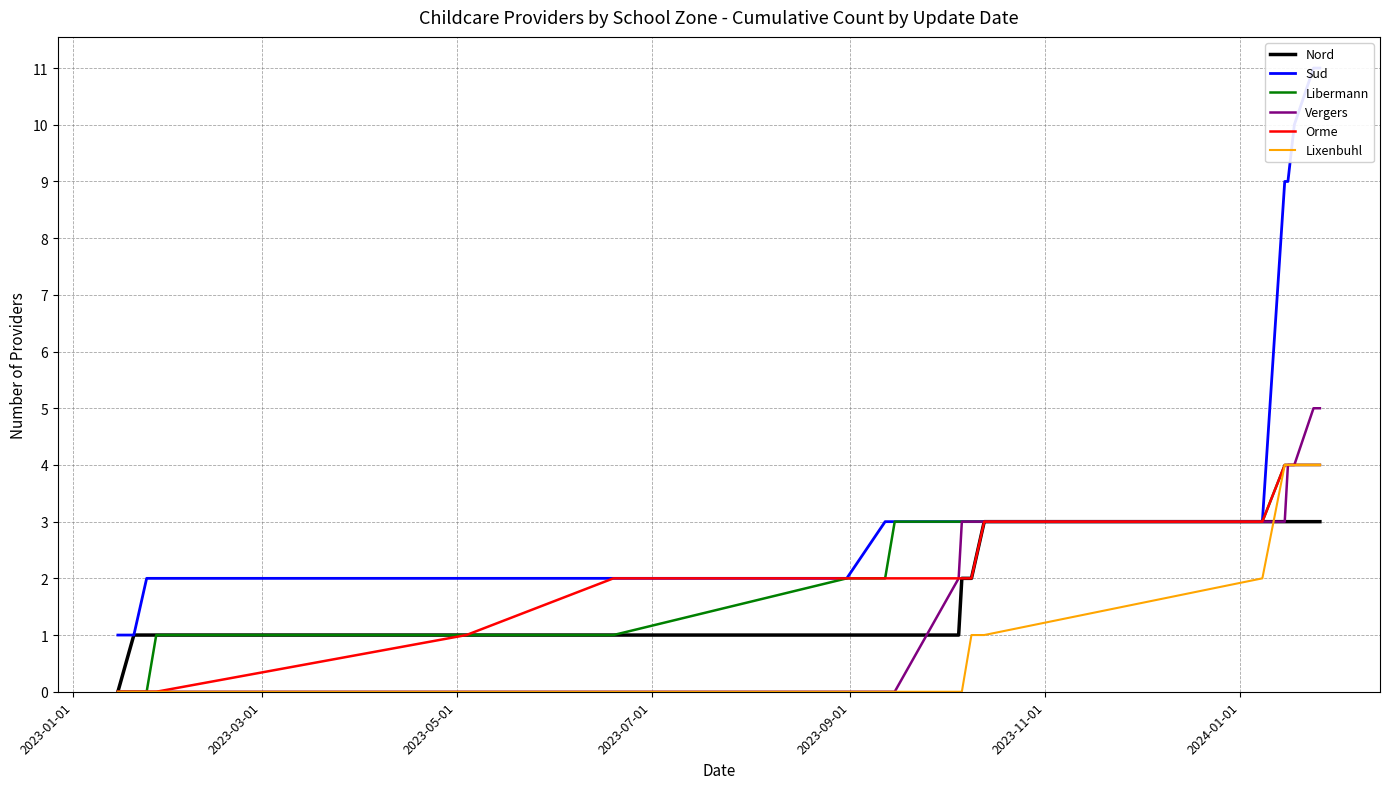

What are all the series names shown in the legend?

Nord, Sud, Libermann, Vergers, Orme, Lixenbuhl